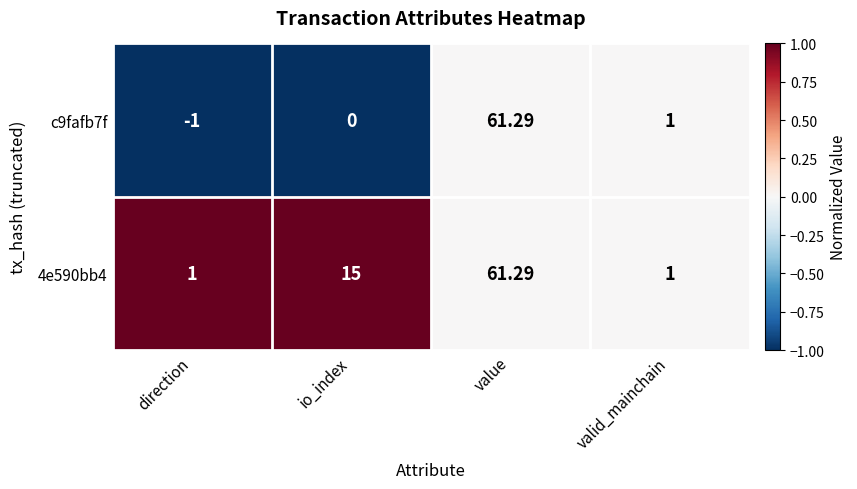

At which category is the sum across all series the highest?

value